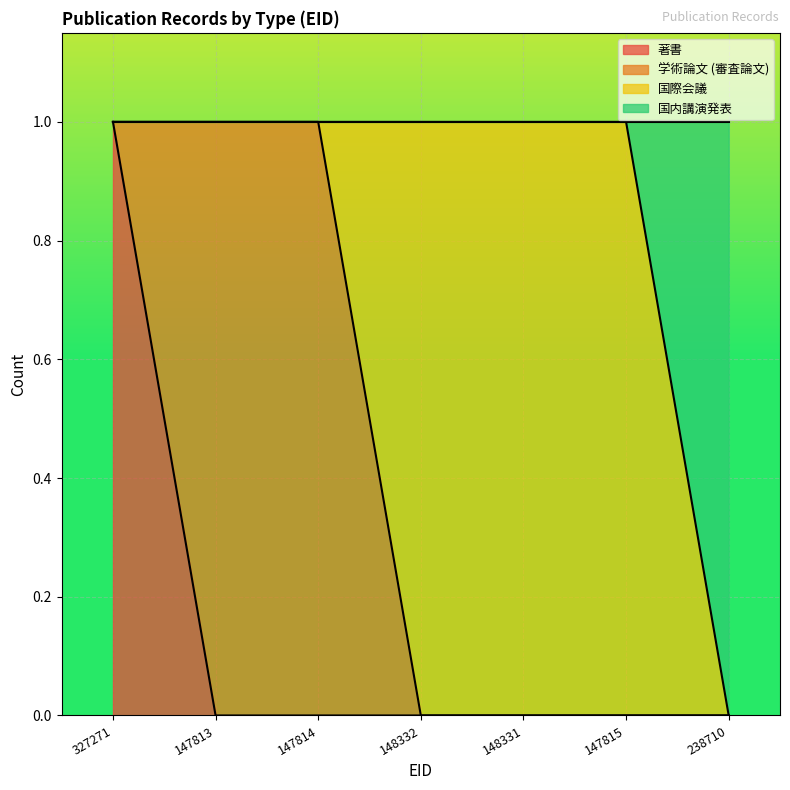

True or false: 国内講演発表 and 著書 intersect in this chart.

False